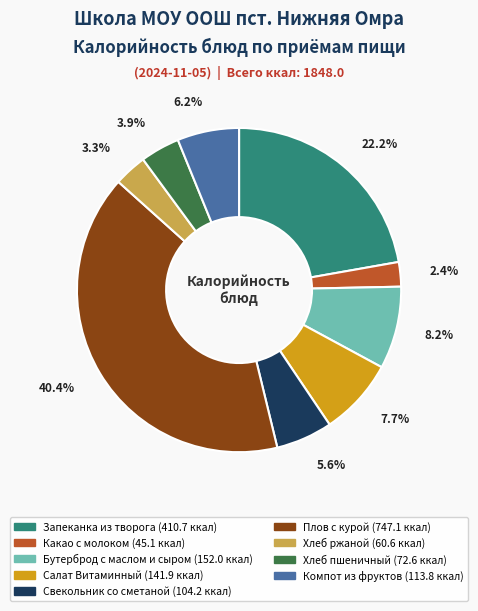

What percentage is the Хлеб пшеничный slice, to the nearest percent?

4%